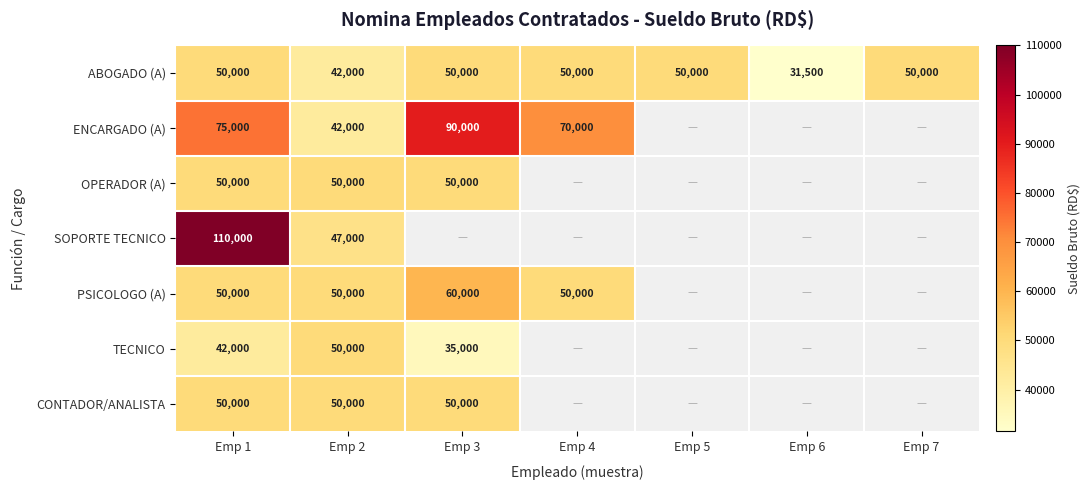

What is the minimum value shown in the chart?

31500.0